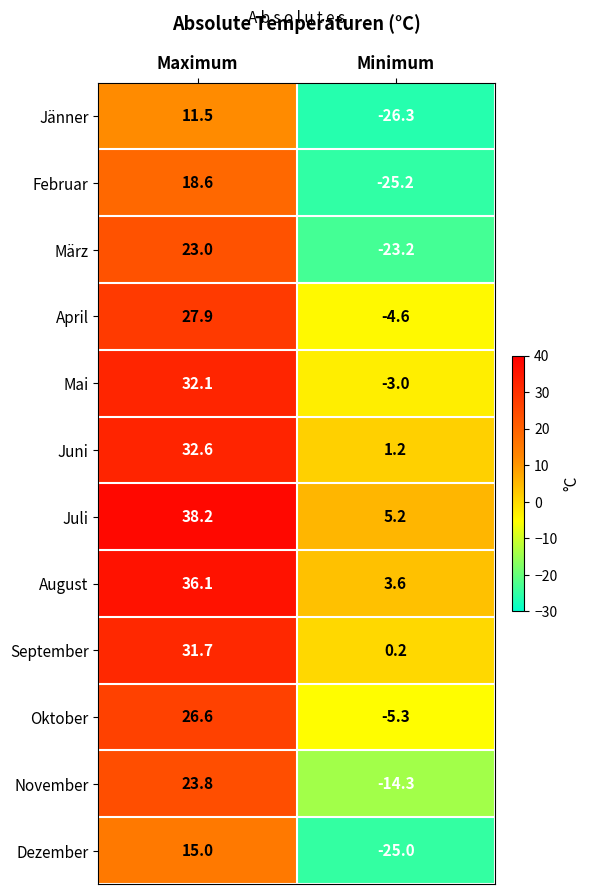

What is the spread (max minus min) of values at Maximum?

26.7